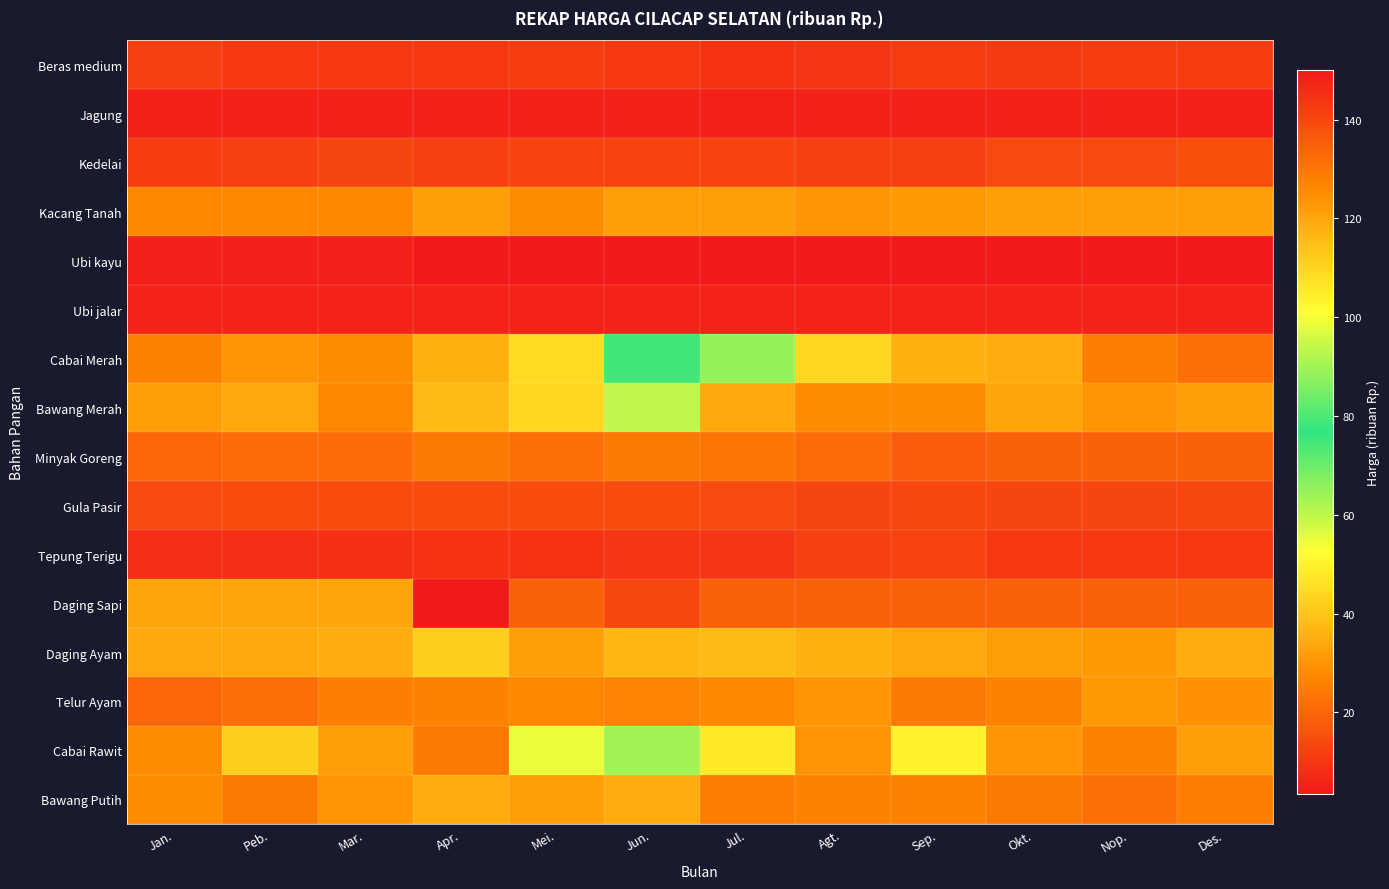

What is the greatest value displayed?

150.0